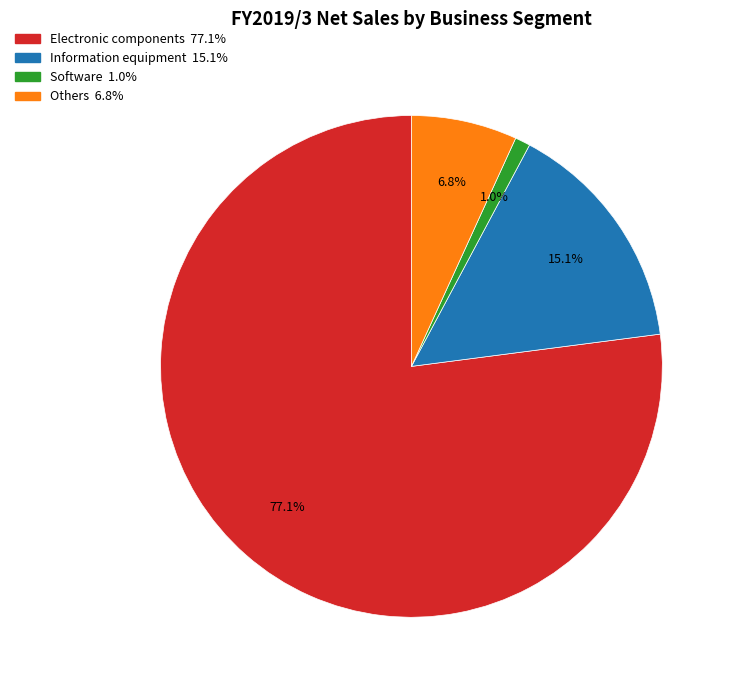

Is it true that Software is 1% of the pie?

True